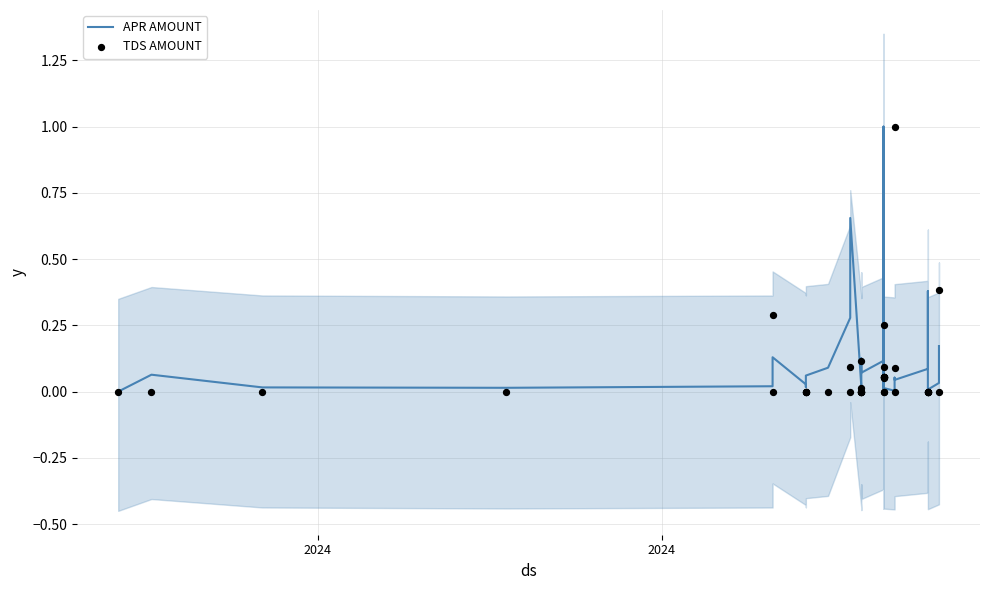

Which series contains the lowest Y value?

APR AMOUNT